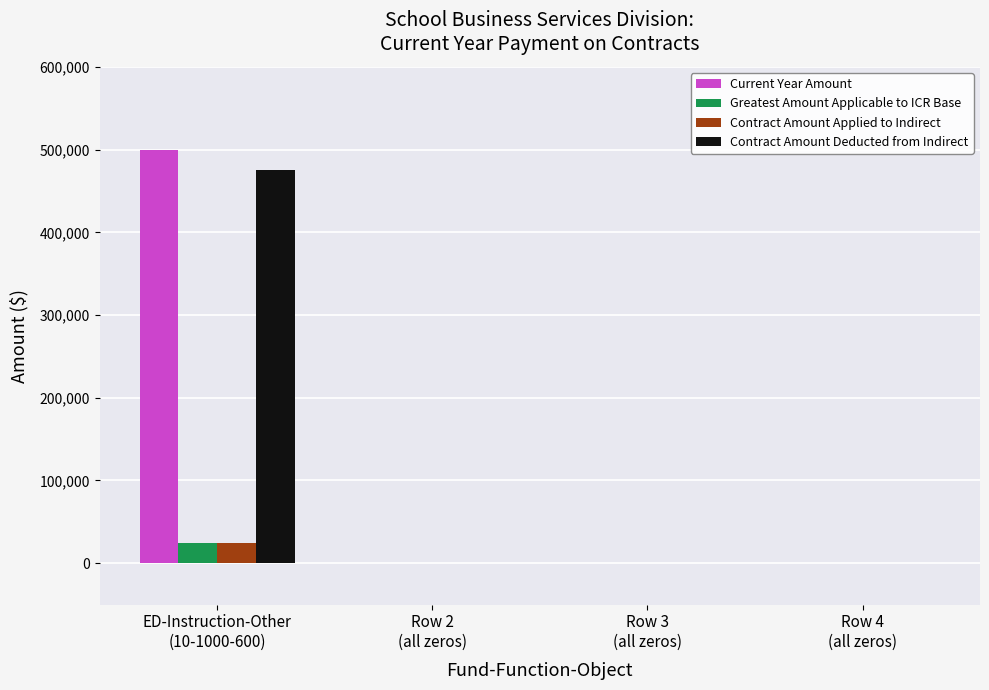

What are all the series names shown in the legend?

Current Year Amount, Greatest Amount Applicable to ICR Base, Contract Amount Applied to Indirect, Contract Amount Deducted from Indirect